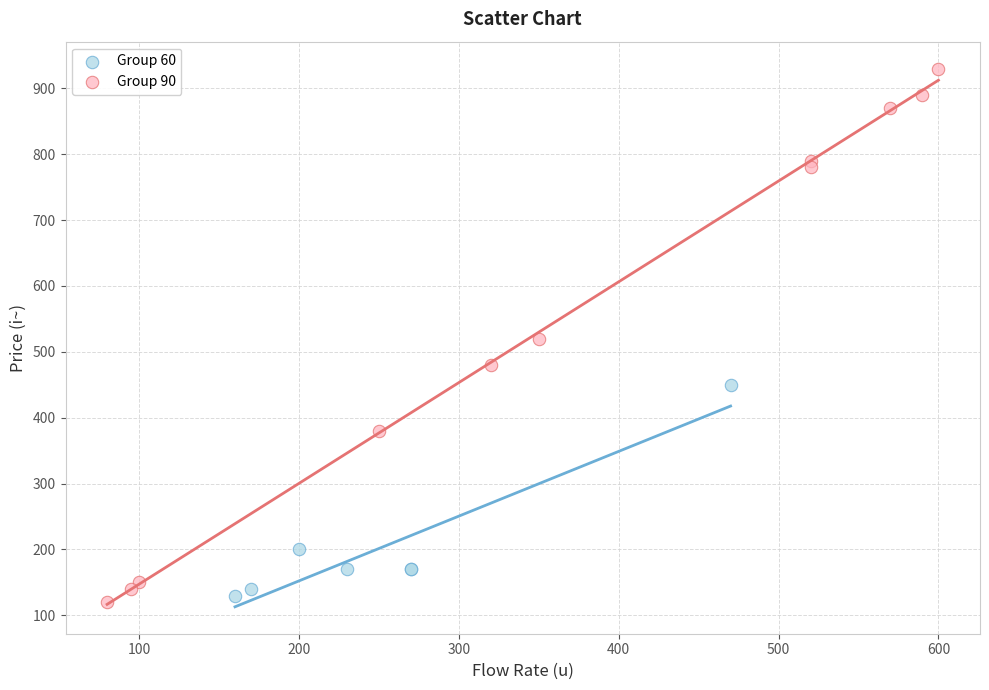

Which series contains the lowest Y value?

Group 90